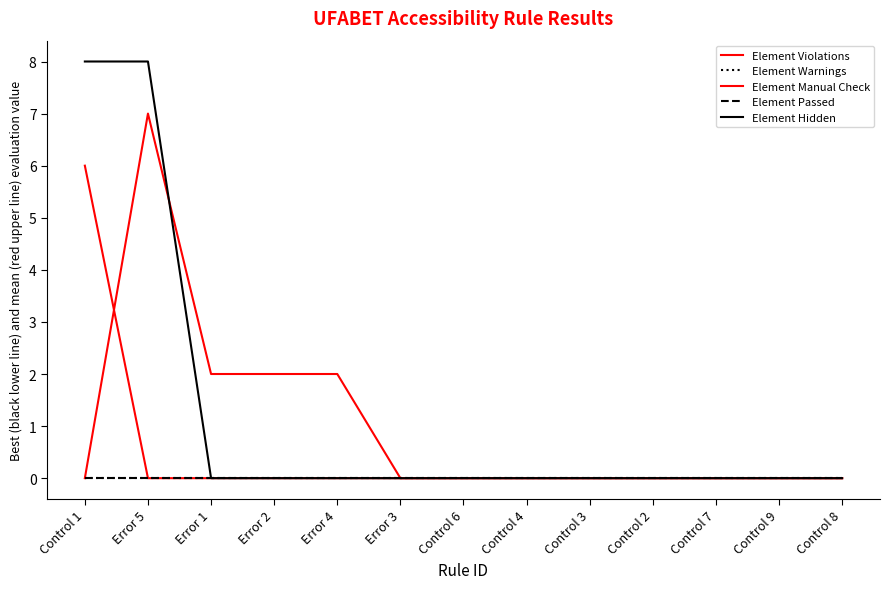

True or false: Element Violations has a value of 4 at Control 2.

False